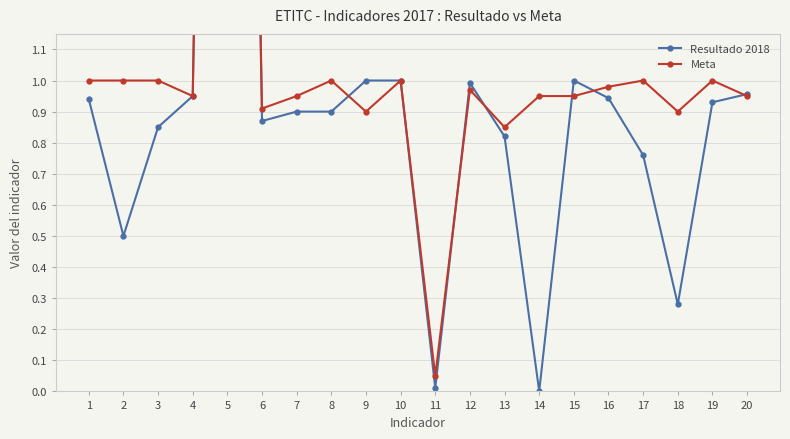

What is the value of the Resultado 2018 point at the 5th from the left?

7.2